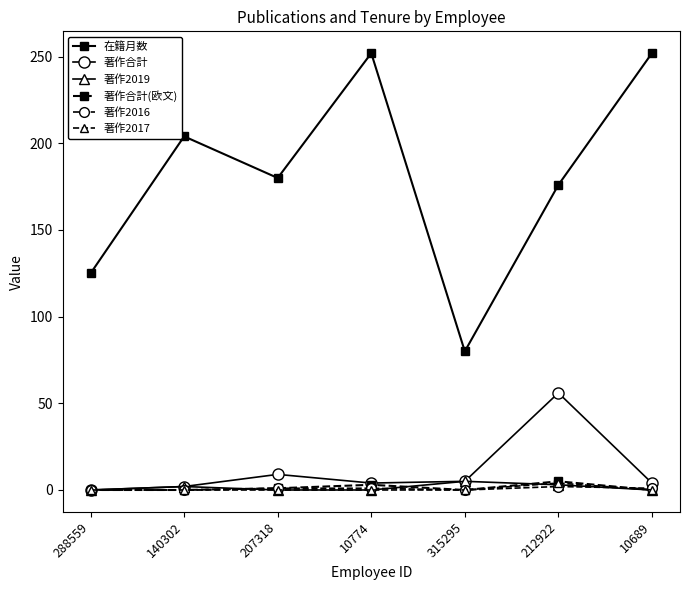

What position from the left is 10774?

4